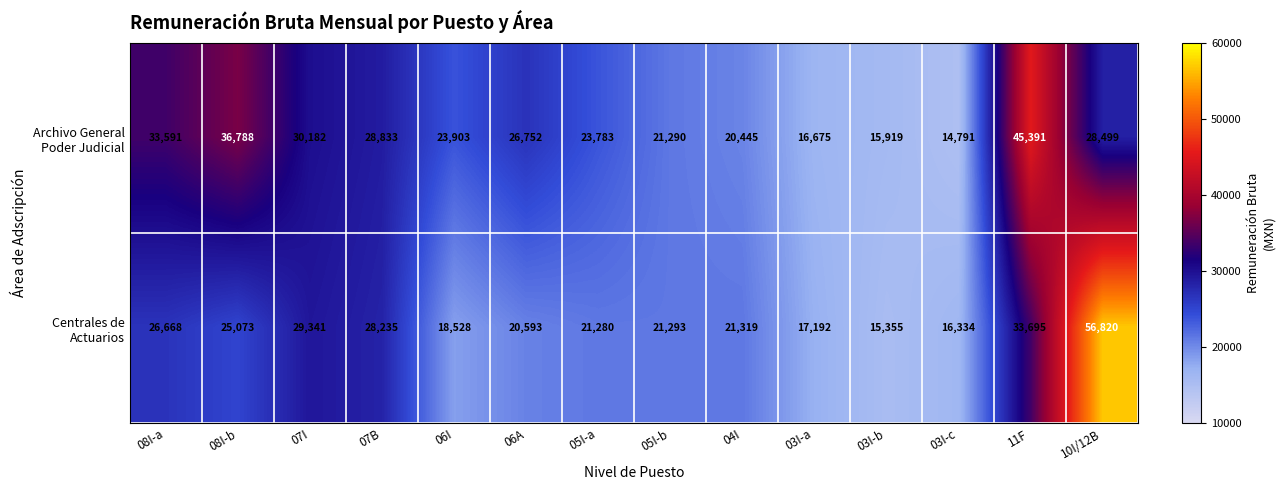

What is the spread (max minus min) of values at 03I-a?

517